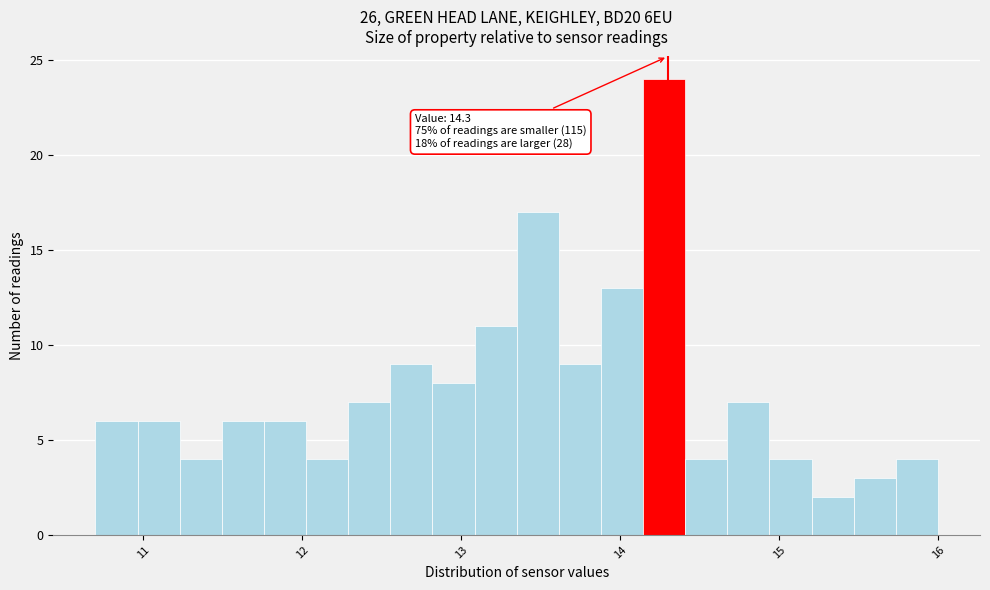

Read against the x-axis, roughly where is the centre of the tallest bar?

14.3